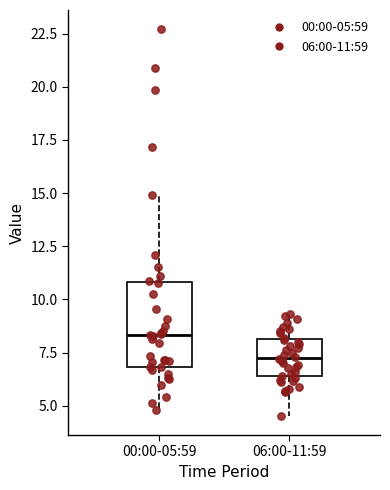

Comparing the boxes themselves (not the whiskers), which one is the tallest?

00:00-05:59